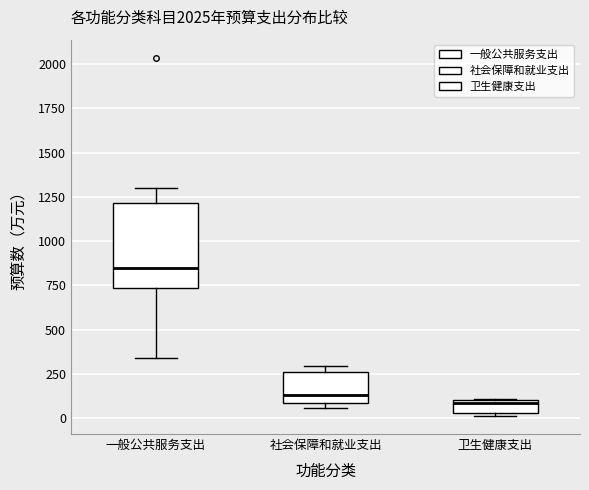

Comparing the boxes themselves (not the whiskers), which one is the tallest?

一般公共服务支出